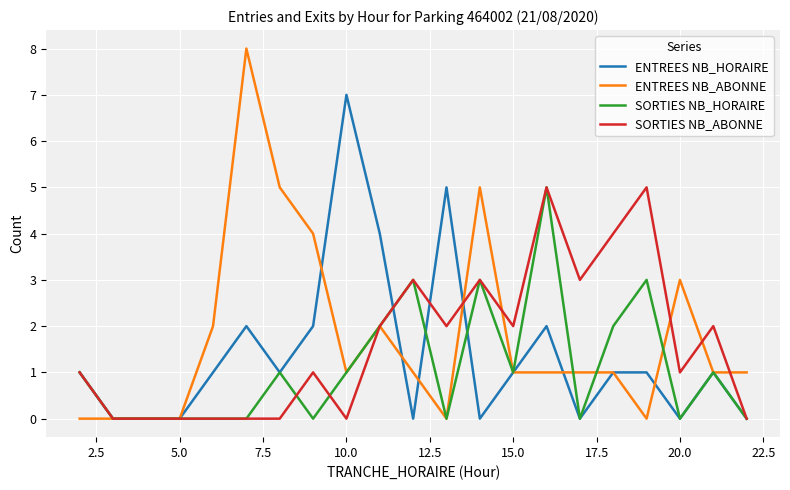

What is the maximum value shown in the chart?

8